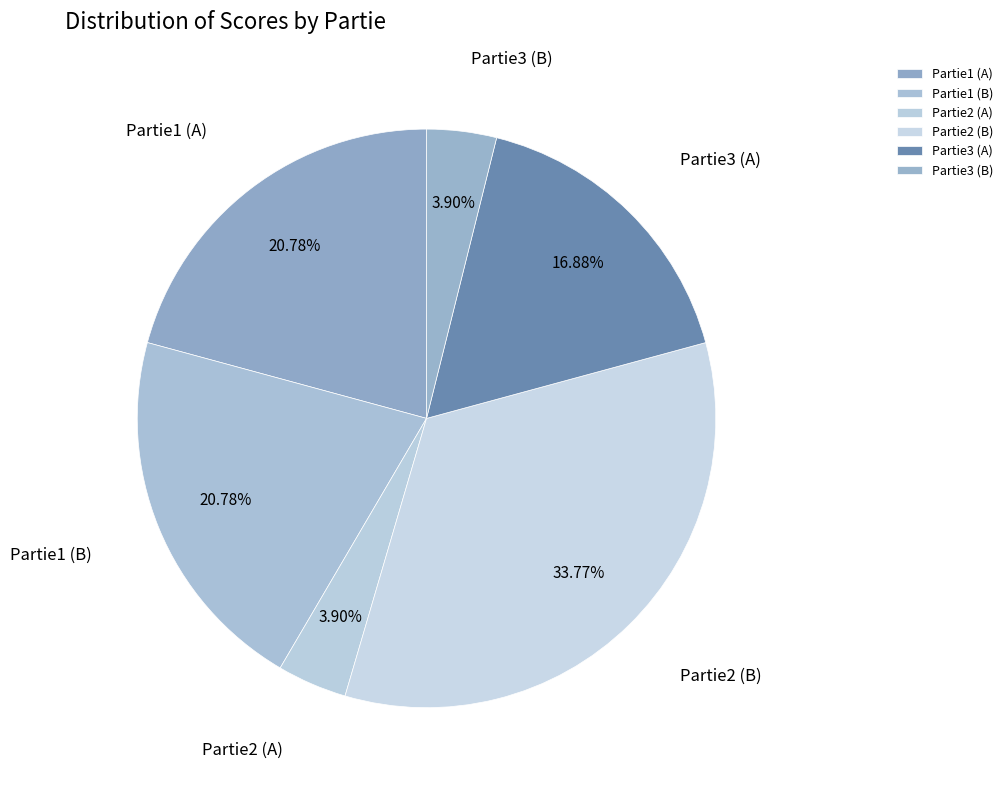

Is there a majority slice in this chart?

No